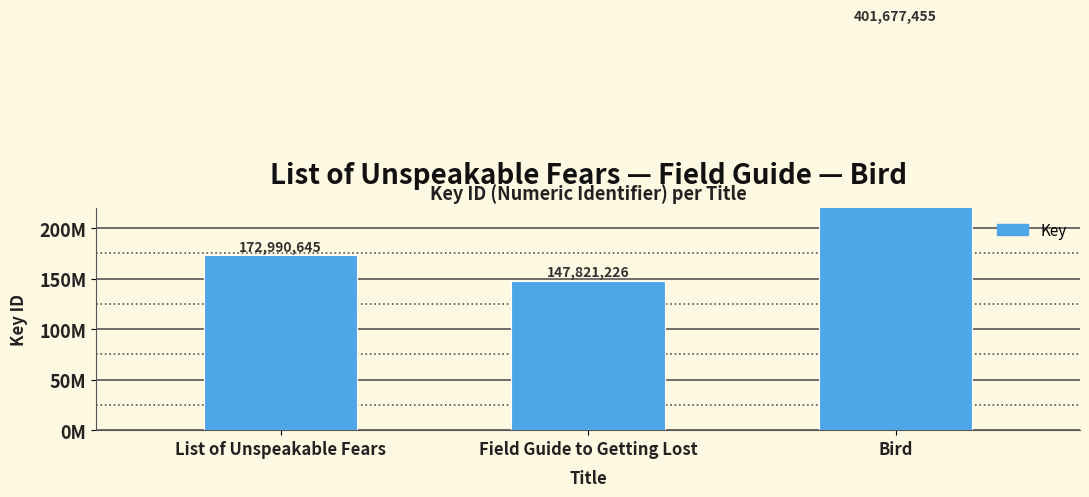

True or false: the data shows 172990645 at List of Unspeakable Fears.

True